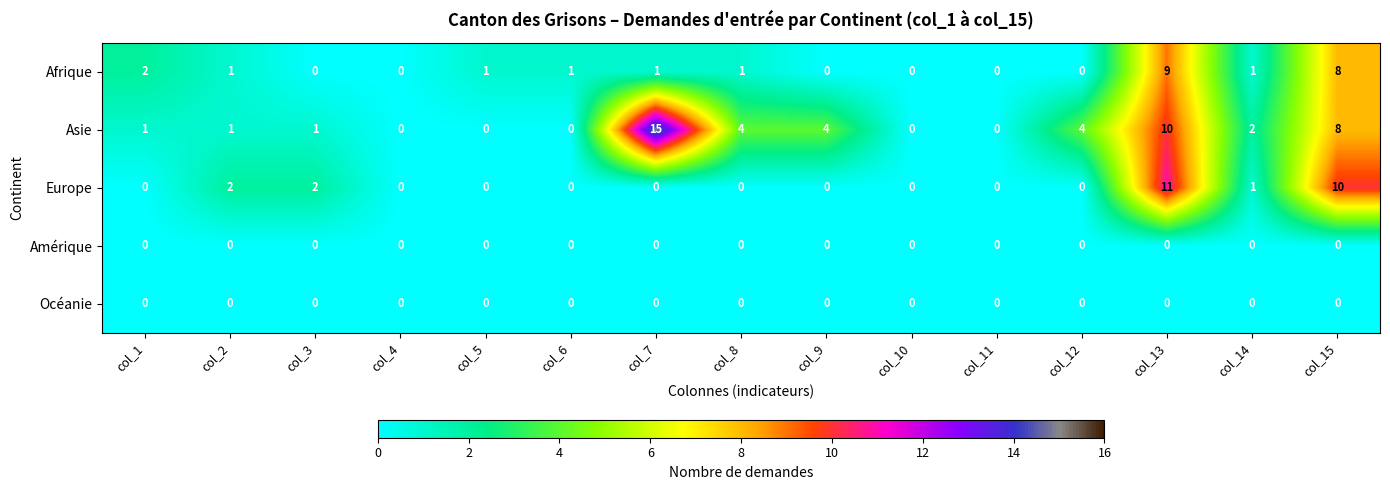

Which series changed the most between col_5 and col_10?

Afrique